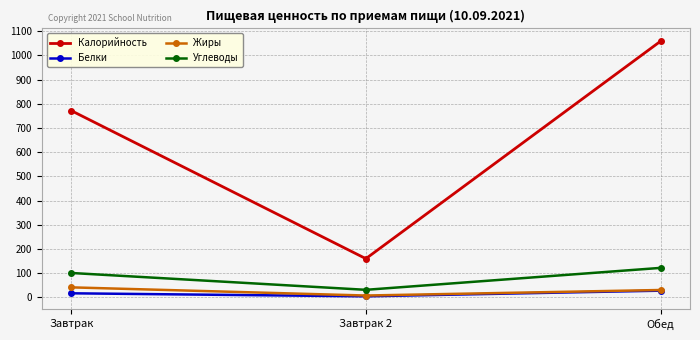

What is the approximate value of Жиры at Завтрак?

40.8